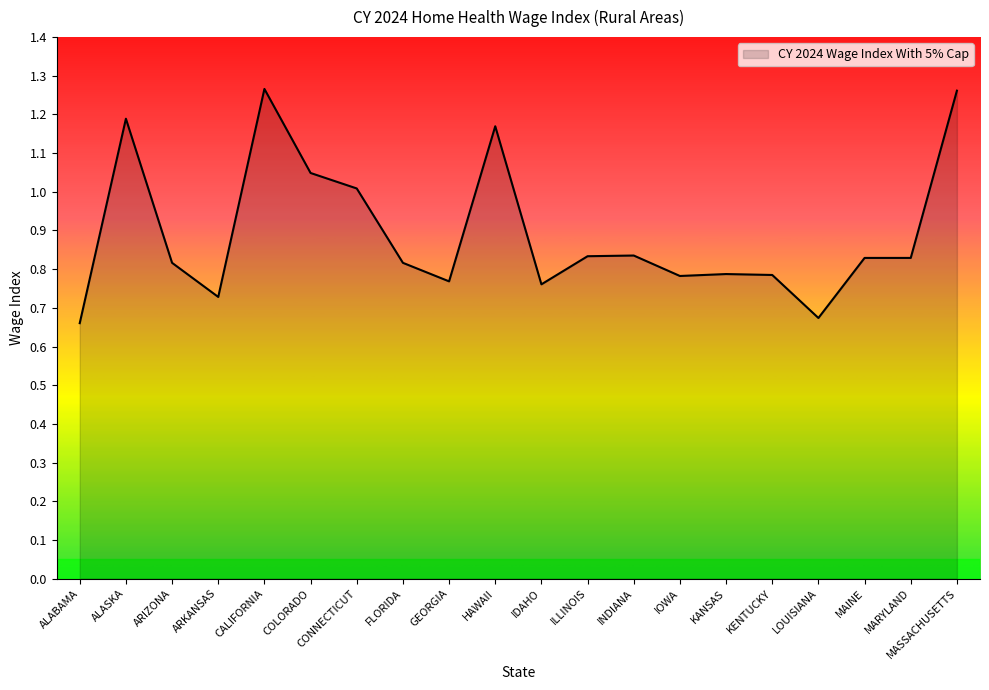

At which category does the chart reach its minimum across all series?

ALABAMA